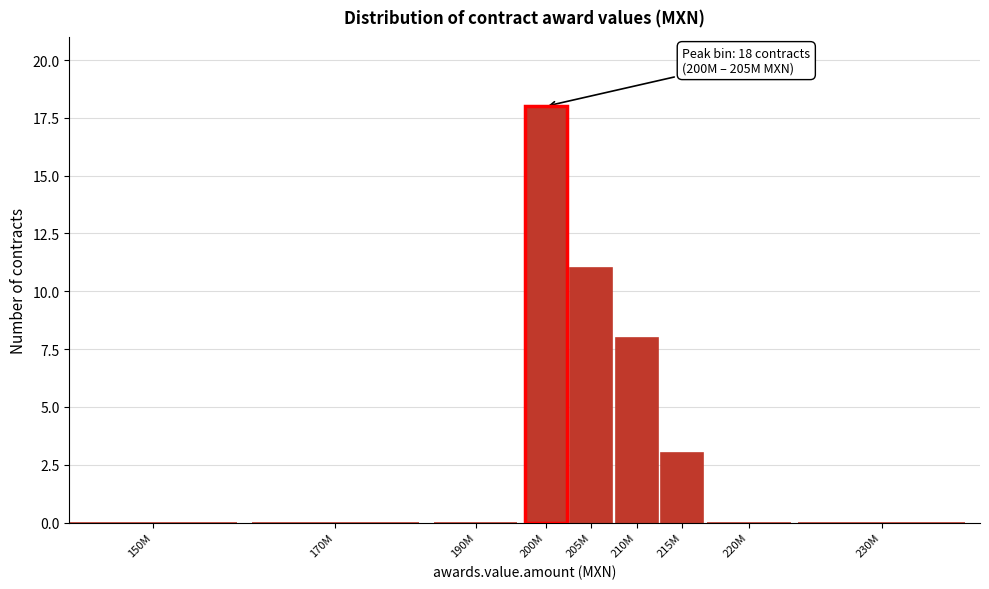

Reading left to right, list all the values displayed in this chart.

150M=0	170M=0	190M=0	200M=18	205M=11	210M=8	215M=3	220M=0	230M=0